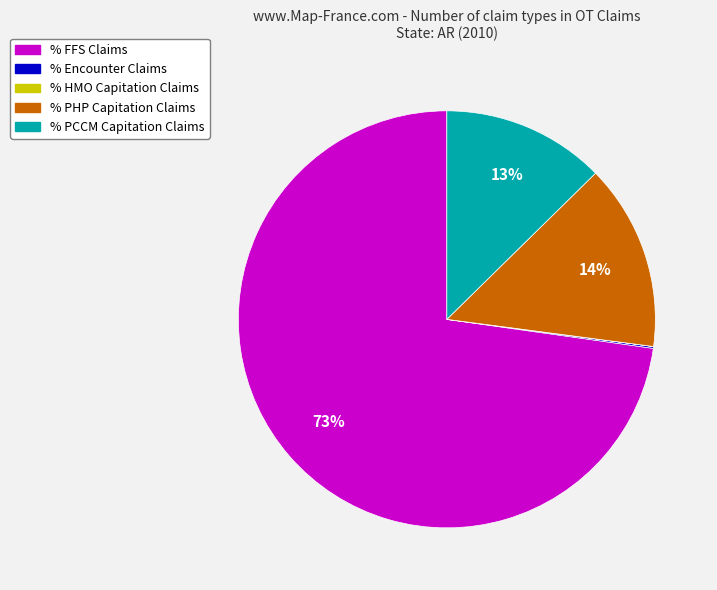

To the nearest percent, what is the average slice percentage?

20%